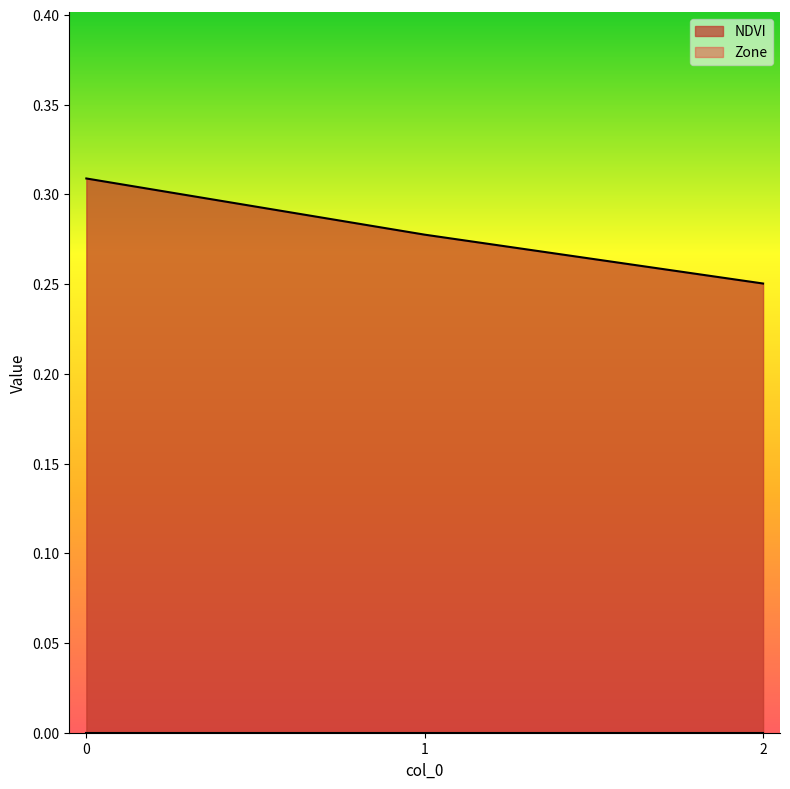

How many lines are shown in the chart?

2